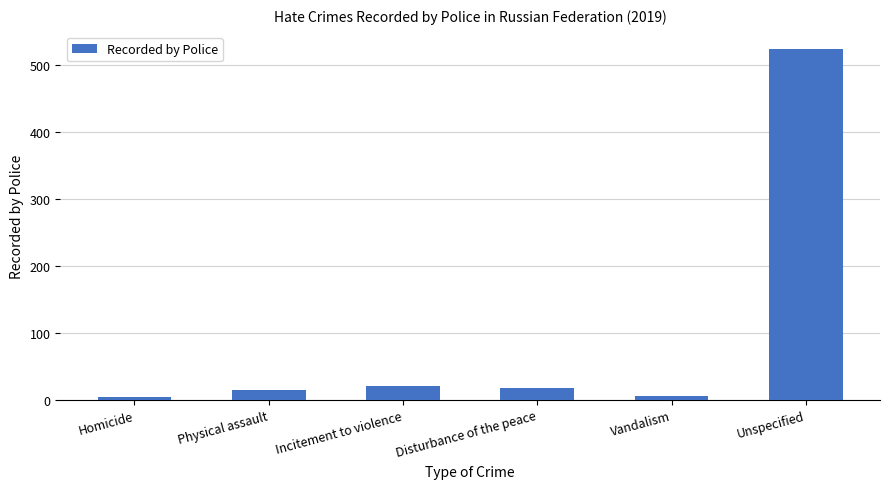

Which has a higher value, Disturbance of the peace or Unspecified?

Unspecified